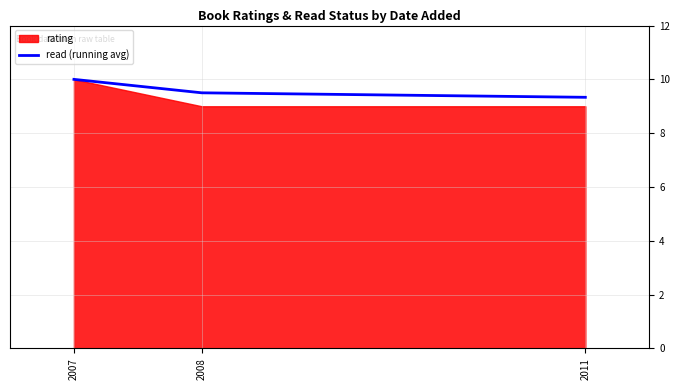

Is it true that the value at 2008 is 6.5?

False